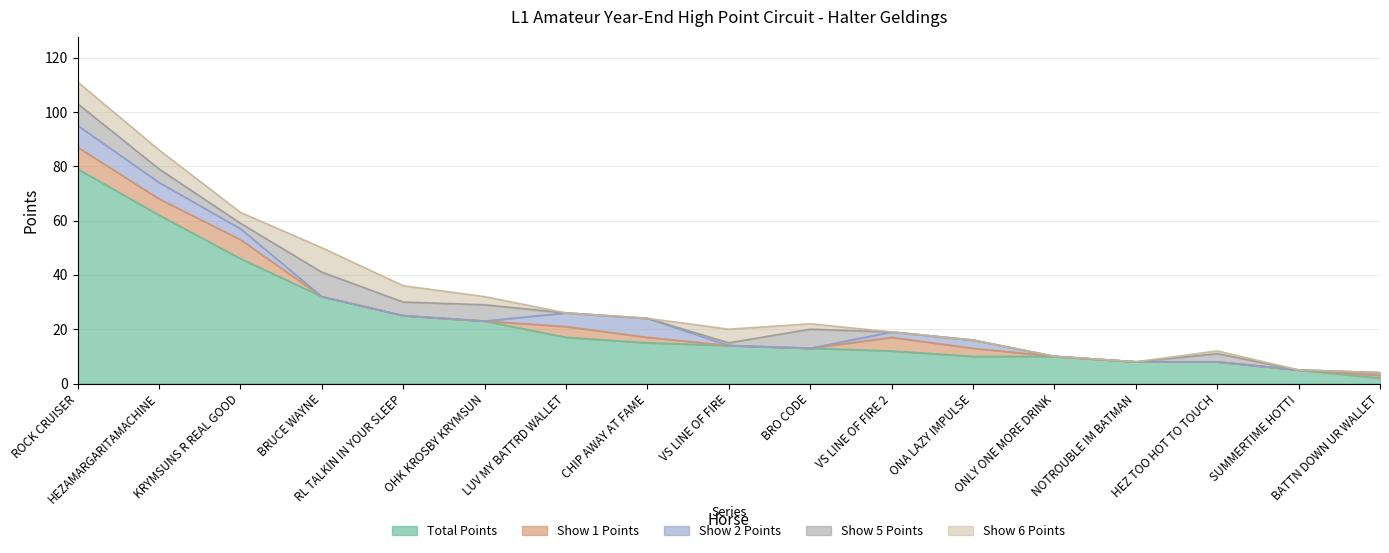

Between VS LINE OF FIRE and BRO CODE, which is larger?

VS LINE OF FIRE